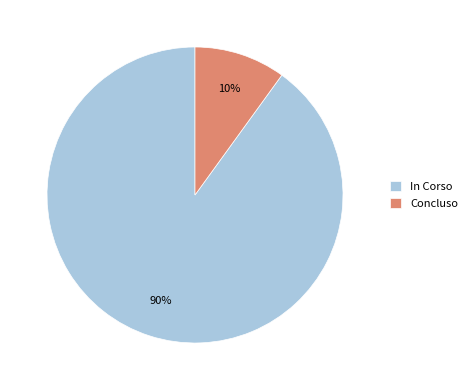

Count the number of slices in the pie.

2